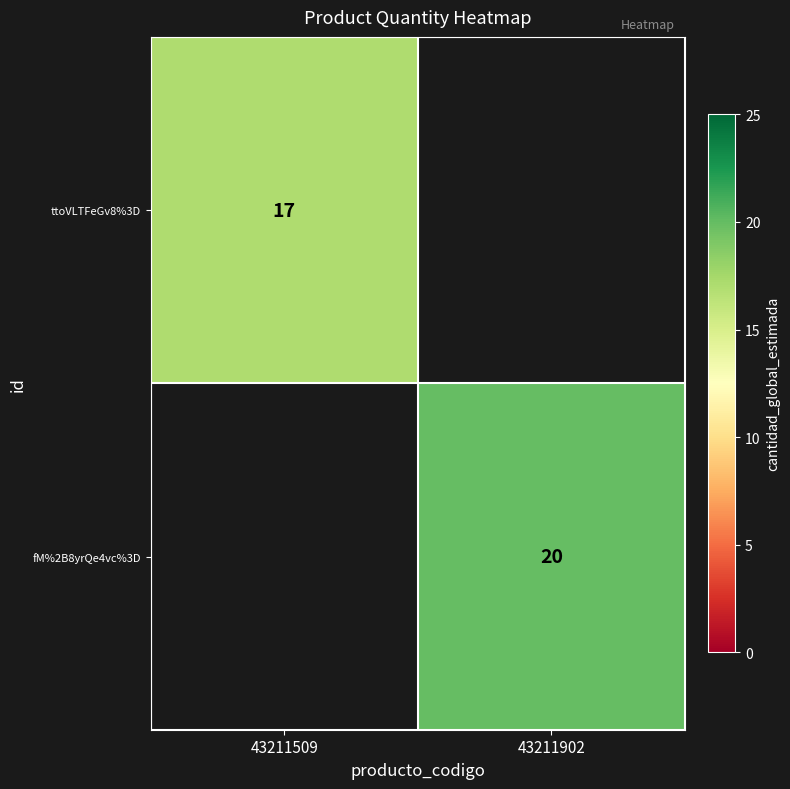

At how many categories does at least one series exceed 17?

1